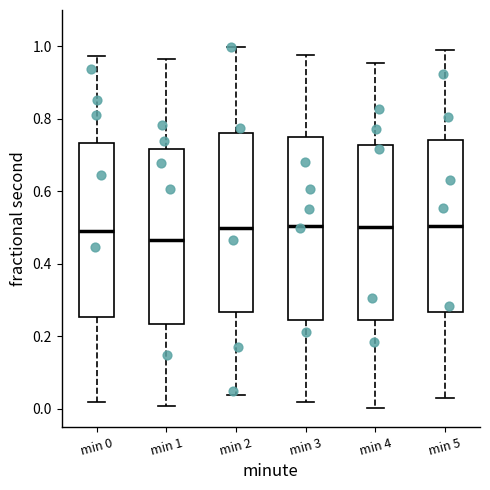

Reading left to right, read every box against the y-axis: the position of its median line, the range the box covers, and the ends of its whiskers. The values are not printed on the chart, so give them approximately, as read against the axis.

min 0: median 0.50, box 0.26 to 0.74, whiskers 0.02 to 0.98
min 1: median 0.46, box 0.24 to 0.72, whiskers 0.00 to 0.96
min 2: median 0.50, box 0.26 to 0.76, whiskers 0.04 to 1.00
min 3: median 0.50, box 0.24 to 0.74, whiskers 0.02 to 0.98
min 4: median 0.50, box 0.24 to 0.72, whiskers 0.00 to 0.96
min 5: median 0.50, box 0.26 to 0.74, whiskers 0.02 to 1.00